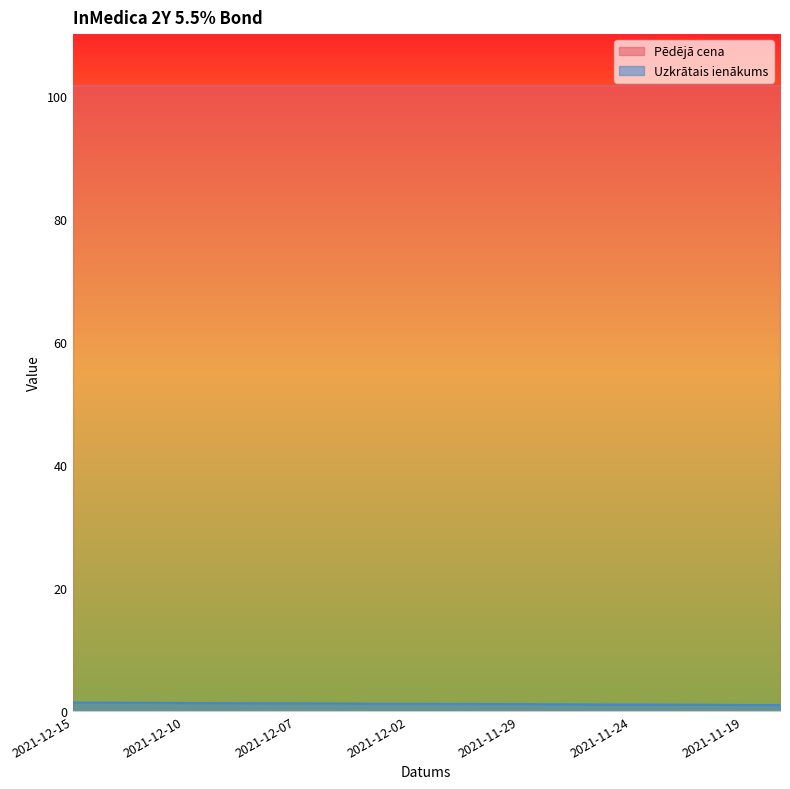

What is the greatest value displayed?

101.5